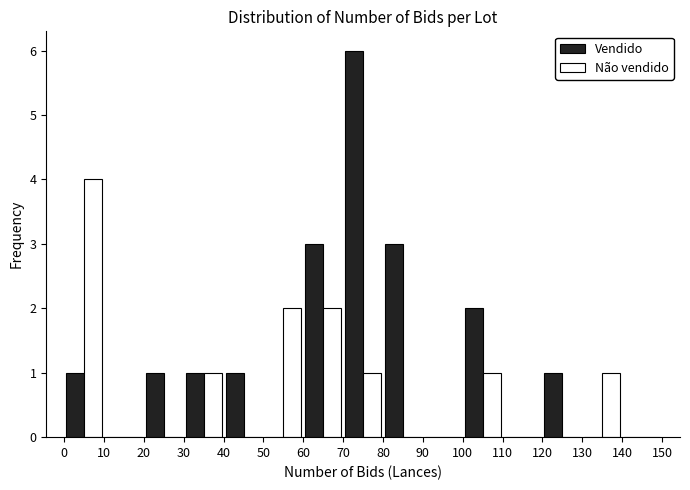

Reading left to right, transcribe this chart: for each range on the x-axis, give the height of each series' bar. The values are not printed on the chart, so give them approximately, as read against the axis.

0 to 10: Vendido=1	Não vendido=4
10 to 20: Vendido=0	Não vendido=0
20 to 30: Vendido=1	Não vendido=0
30 to 40: Vendido=1	Não vendido=1
40 to 50: Vendido=1	Não vendido=0
50 to 60: Vendido=0	Não vendido=2
60 to 70: Vendido=3	Não vendido=2
70 to 80: Vendido=6	Não vendido=1
80 to 90: Vendido=3	Não vendido=0
90 to 100: Vendido=0	Não vendido=0
100 to 110: Vendido=2	Não vendido=1
110 to 120: Vendido=0	Não vendido=0
120 to 130: Vendido=1	Não vendido=0
130 to 140: Vendido=0	Não vendido=1
140 to 150: Vendido=0	Não vendido=0